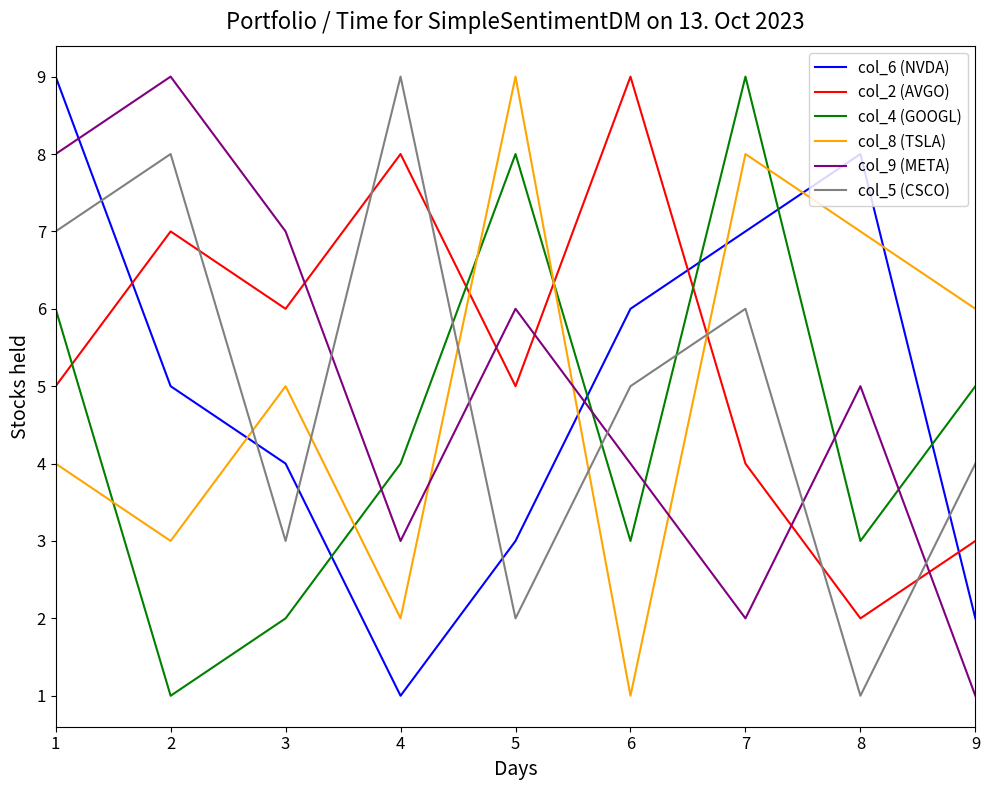

How many lines are shown in the chart?

6